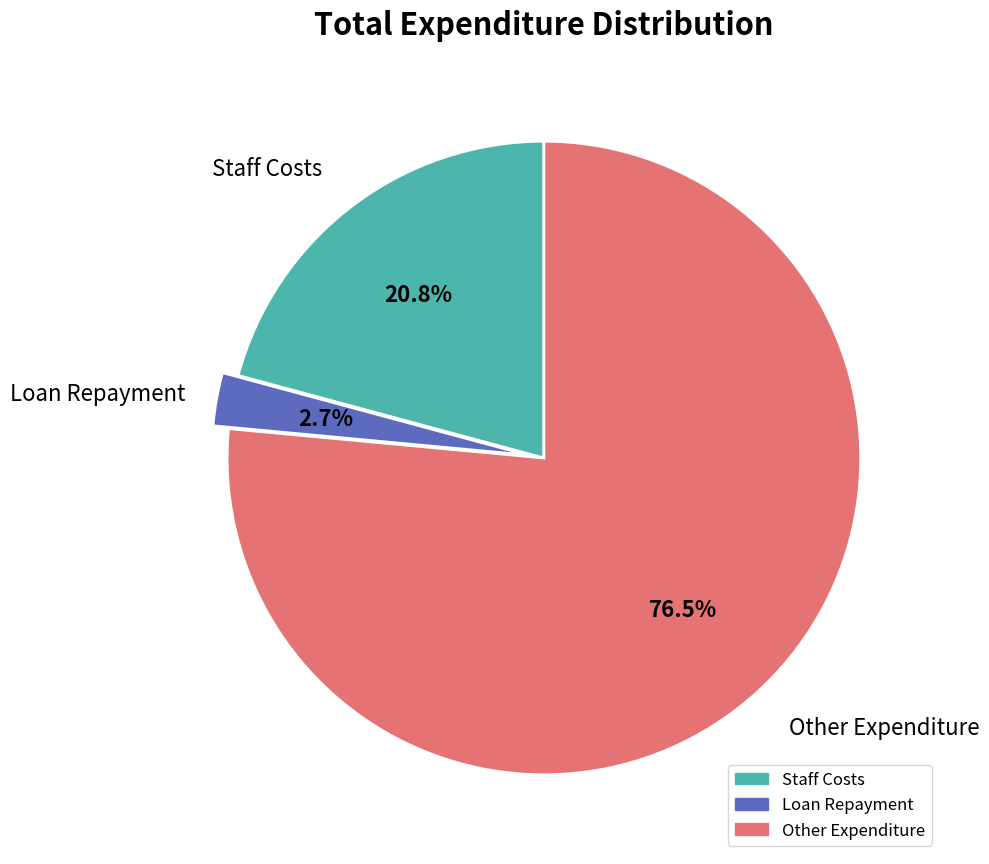

Which slice is the largest?

Other Expenditure